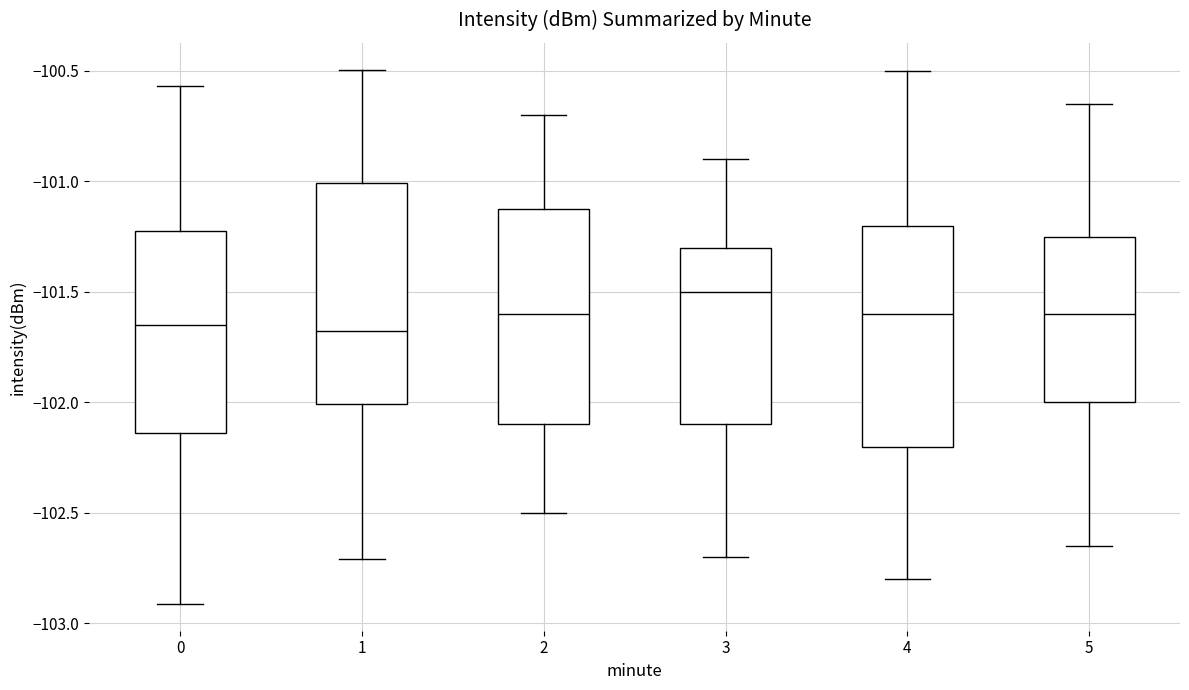

Where is the upper edge of the box at x = 1 on the y-axis? The values are not printed on the chart, so give them approximately, as read against the axis.

-101.00